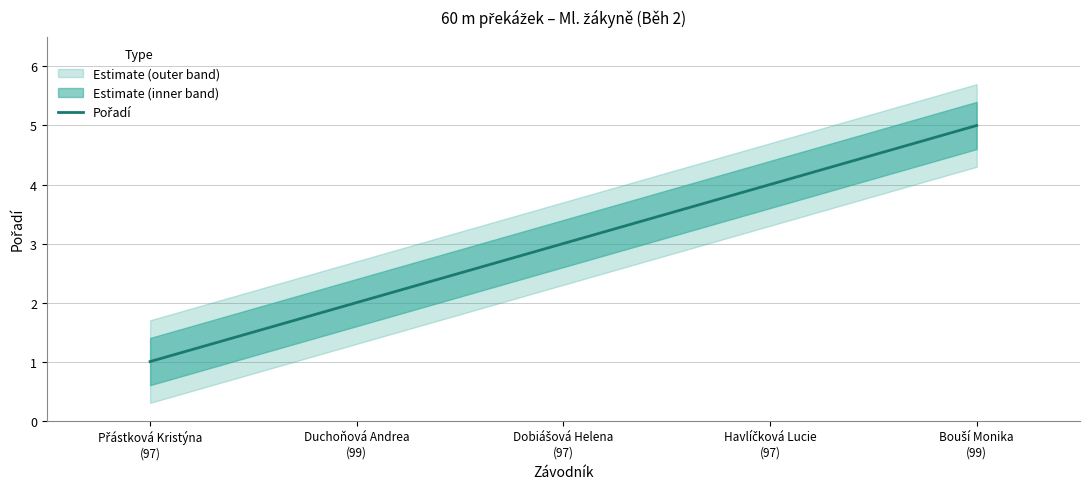

What is the label of the 4th point from the left?

Havlíčková Lucie
(97)